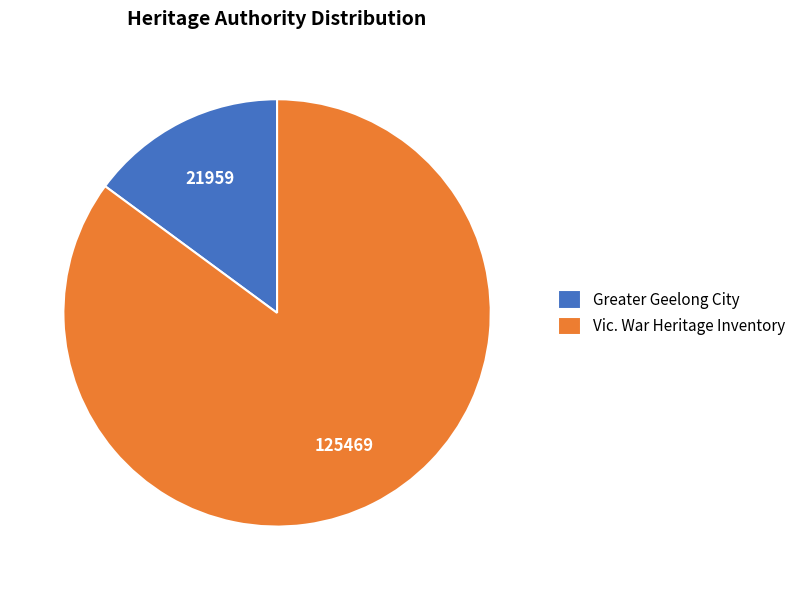

Combined, do Greater Geelong City and Vic. War Heritage Inventory account for over 50%?

Yes